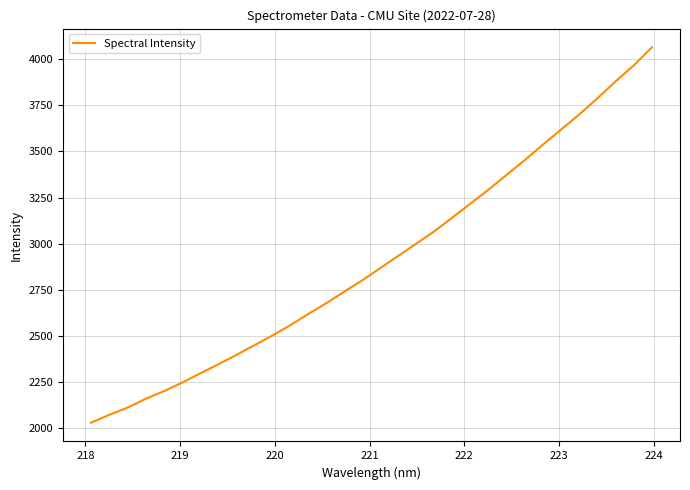

What is the maximum value shown in the chart?

4063.1